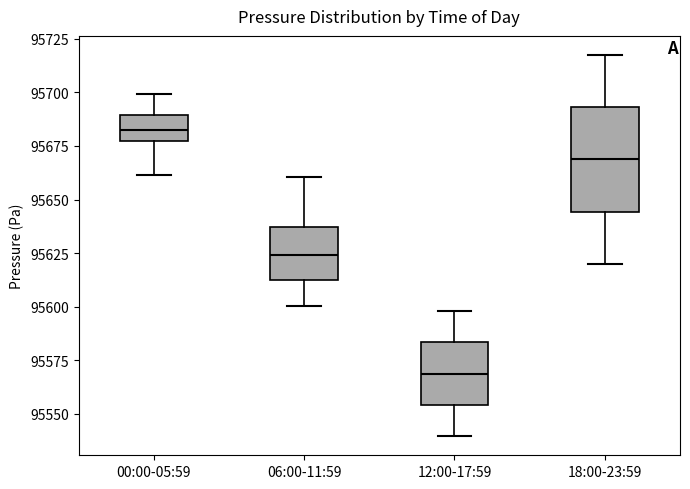

Reading left to right, transcribe this box plot: for each box, give where its median line is, the range the box spans, and where its two whiskers end, as read against the y-axis. The values are not printed on the chart, so give them approximately, as read against the axis.

00:00-05:59: median 95680, box 95675 to 95690, whiskers 95660 to 95700
06:00-11:59: median 95625, box 95610 to 95635, whiskers 95600 to 95660
12:00-17:59: median 95570, box 95555 to 95585, whiskers 95540 to 95600
18:00-23:59: median 95670, box 95645 to 95695, whiskers 95620 to 95720